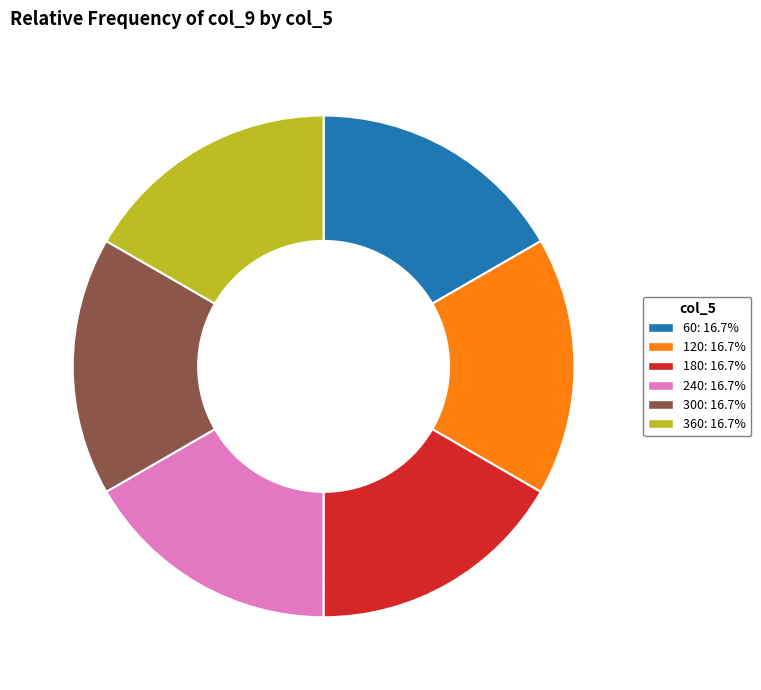

Combined, do 120 and 180 account for over 50%?

No